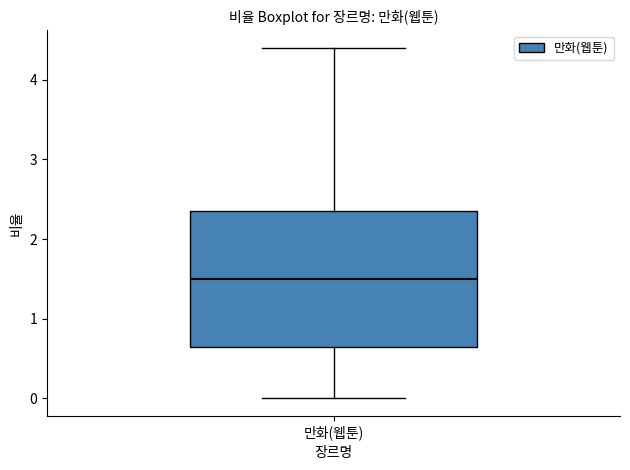

Where does the upper whisker of the box for 만화(웹툰) end on the y-axis? The values are not printed on the chart, so give them approximately, as read against the axis.

4.4